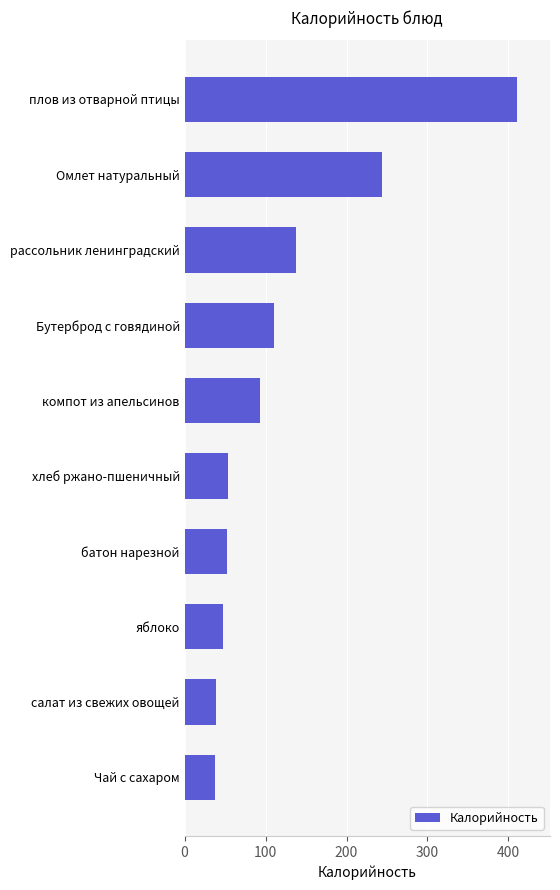

What is the difference between the second highest and second lowest values?

204.8